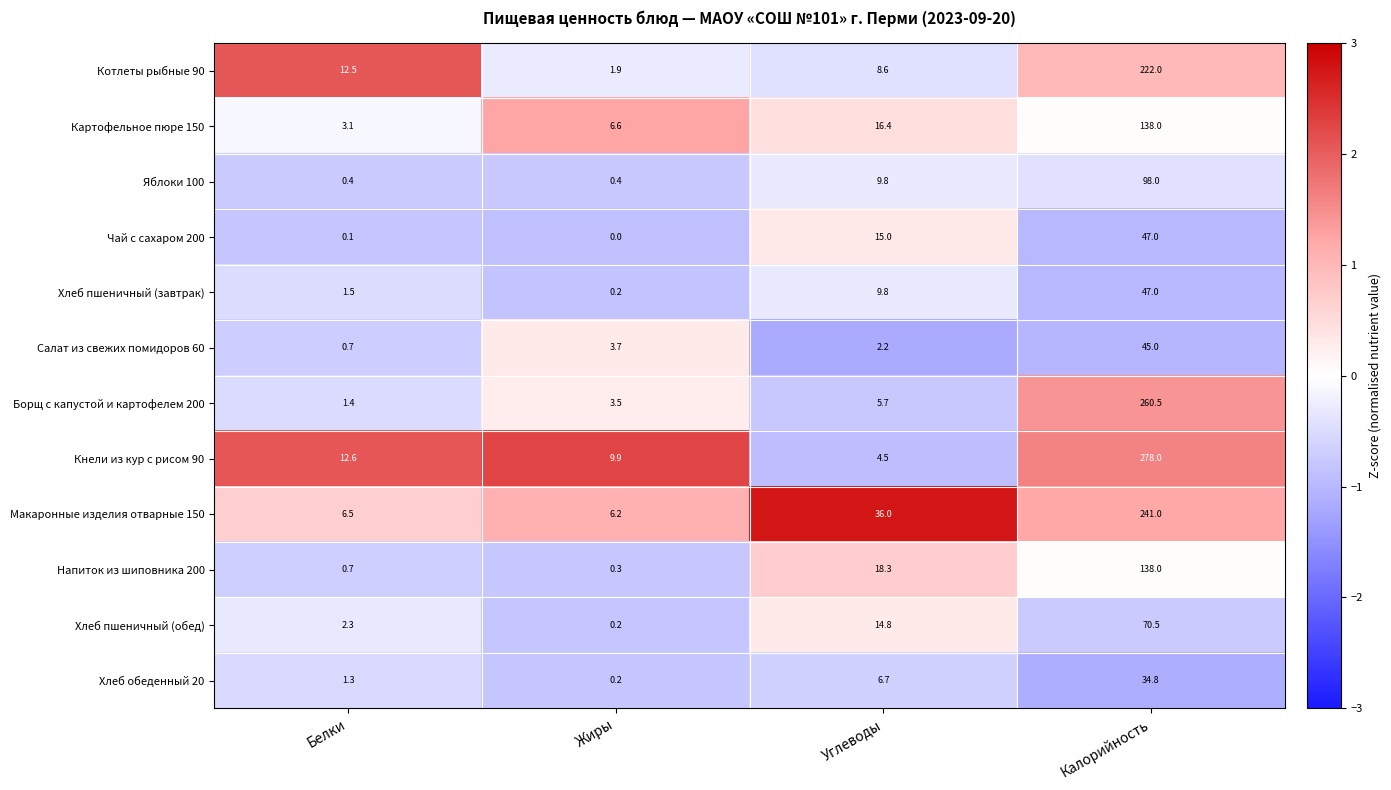

What is the difference between the highest and lowest values at Белки?

12.5